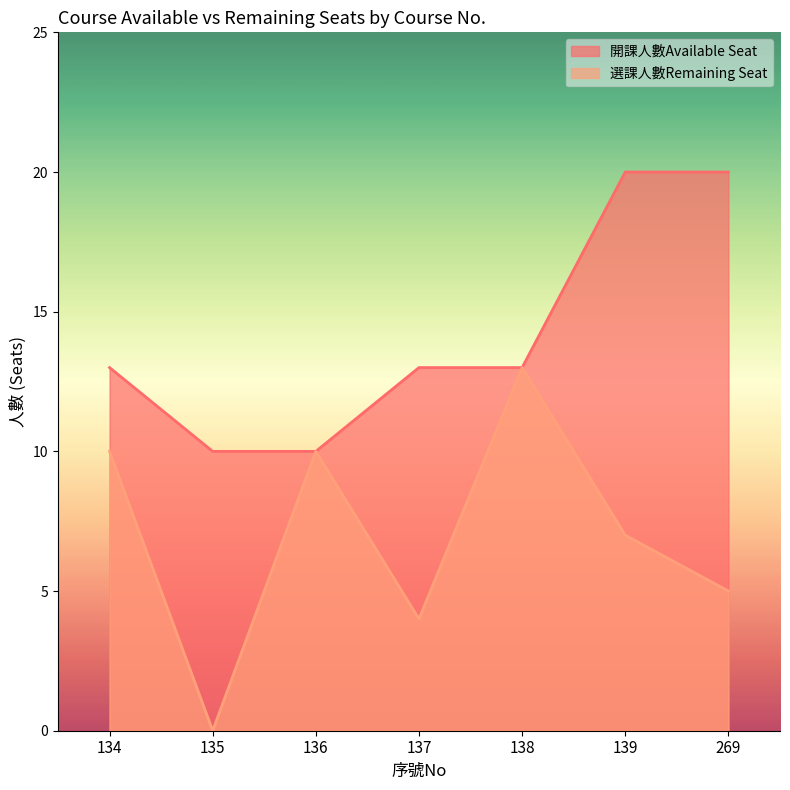

Rank the series at 136 from highest to lowest value.

開課人數Available Seat, 選課人數Remaining Seat